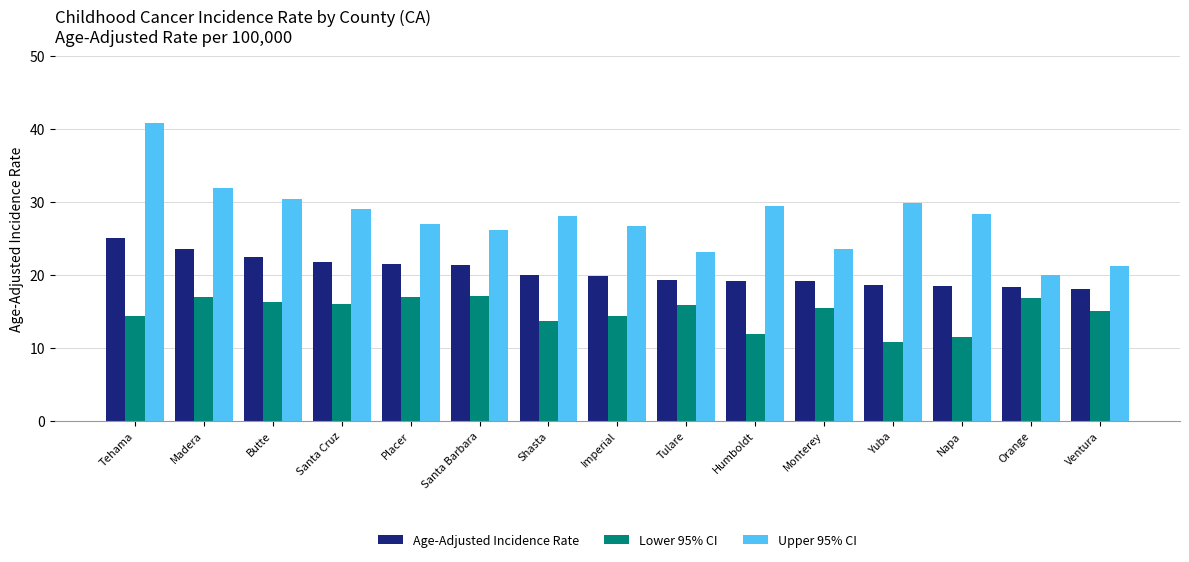

What is the total value across all series at Monterey?

58.0